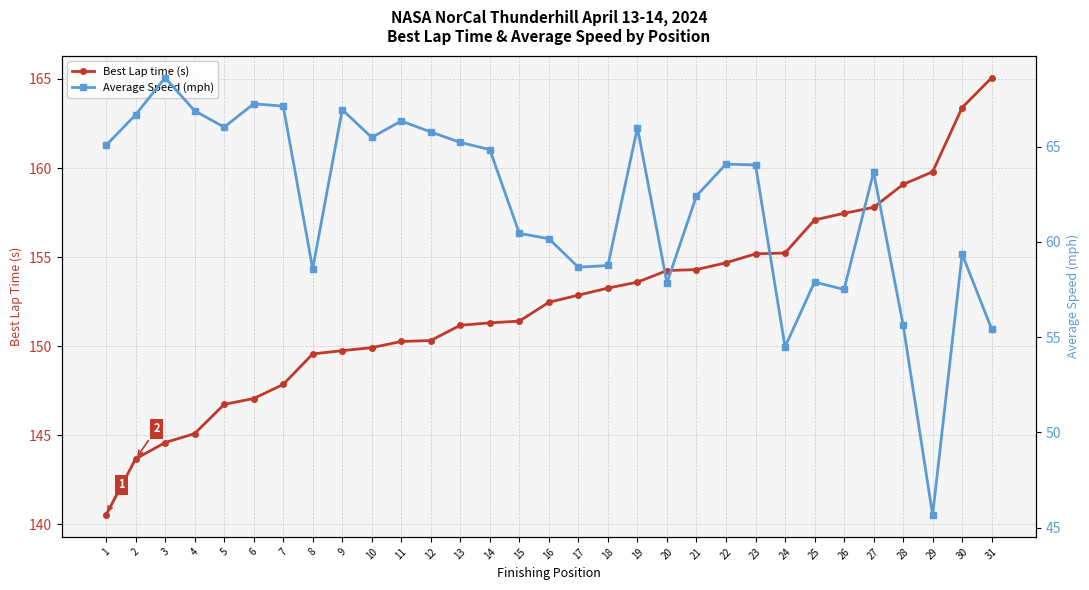

True or false: Best Lap time (s) and Average Speed (mph) cross at least once.

False